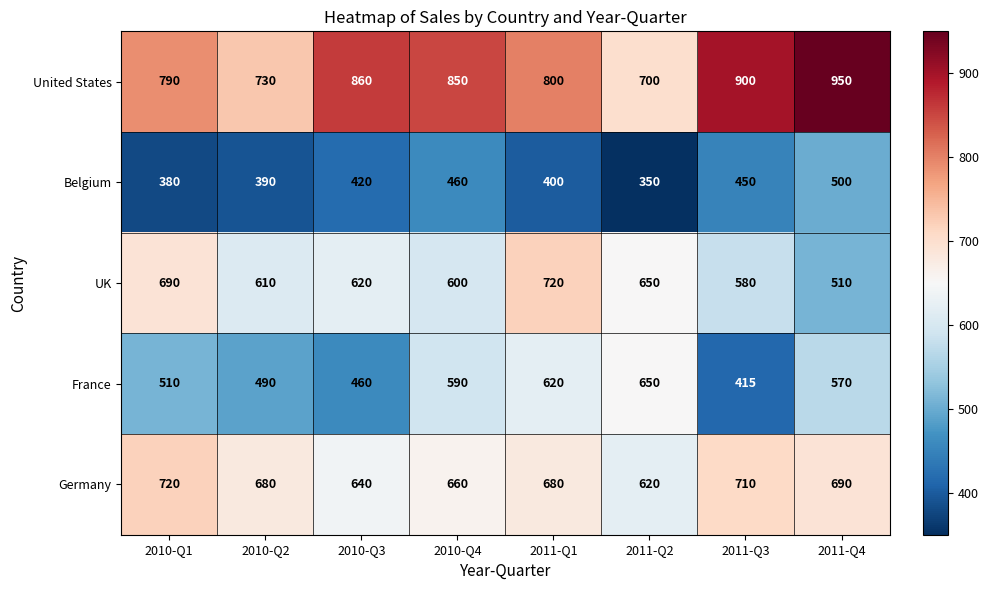

Is it true that Belgium equals 235 at 2010-Q2?

False